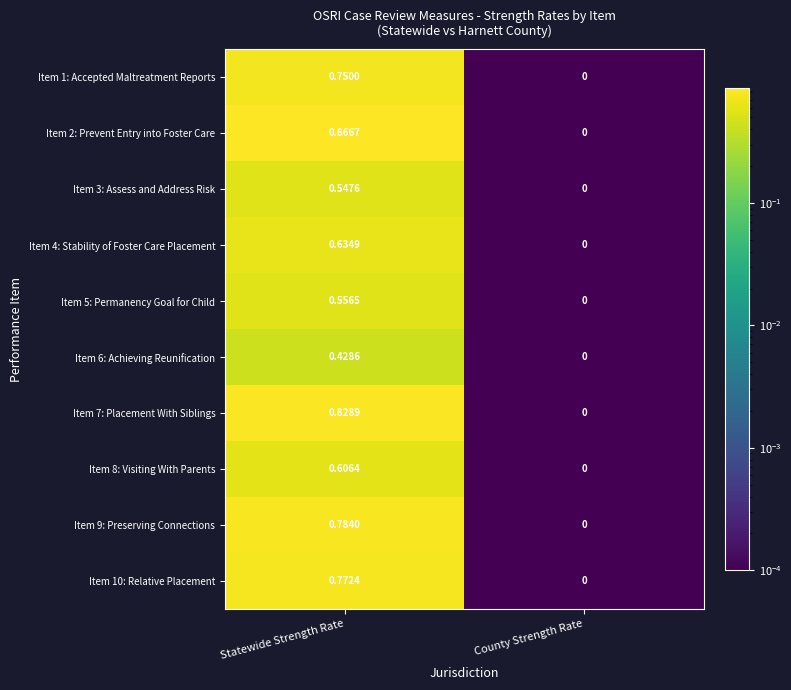

Which category has the lowest value in the Item 1: Accepted Maltreatment Reports series?

County Strength Rate